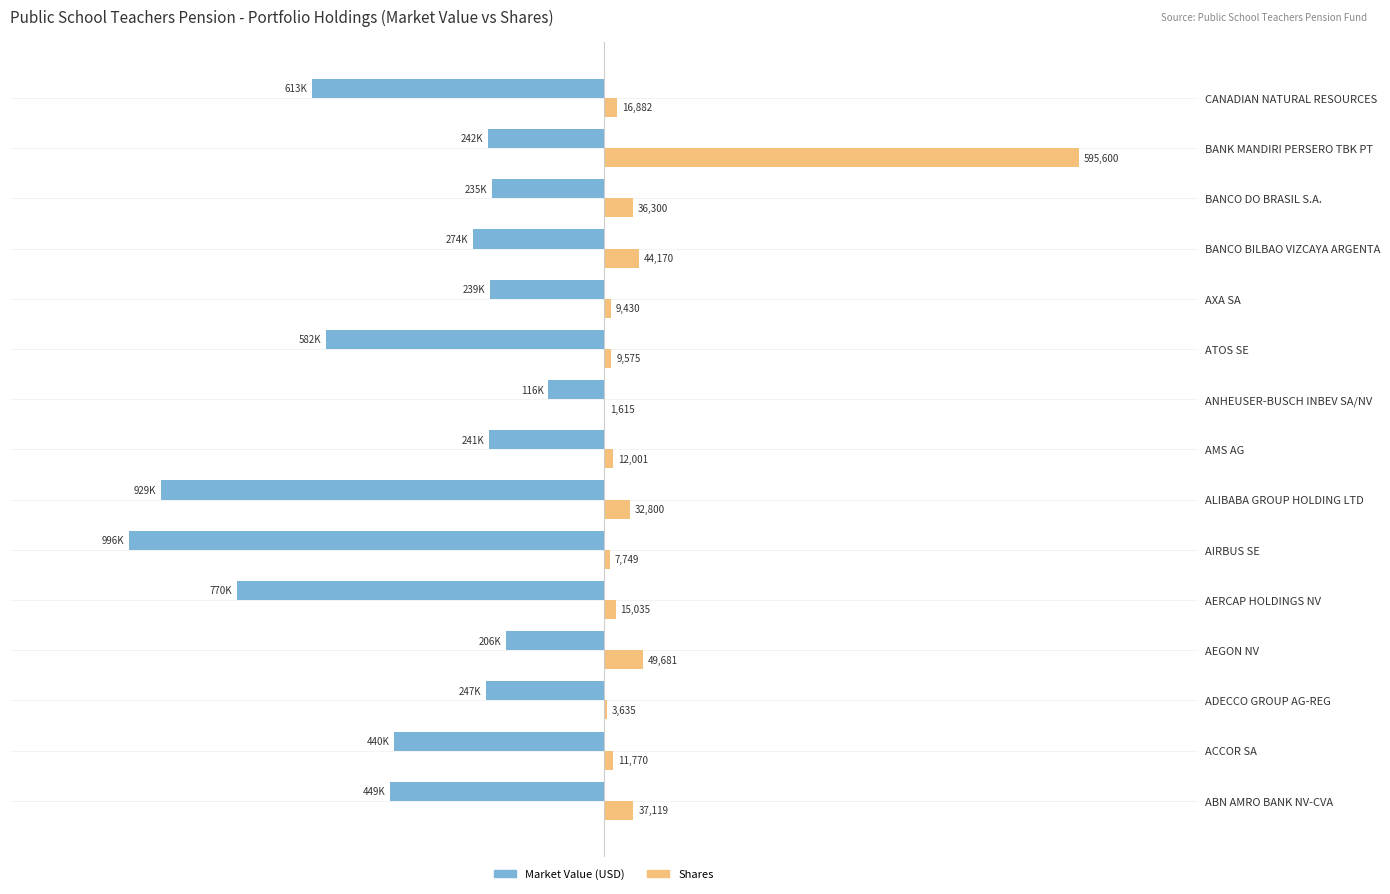

Are the bars horizontal?

Yes